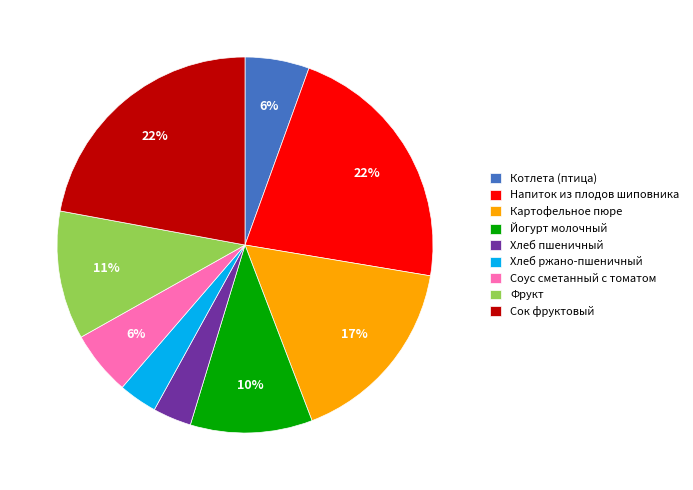

Do Хлеб ржано-пшеничный and Котлета (птица) together represent more than half of the pie?

No